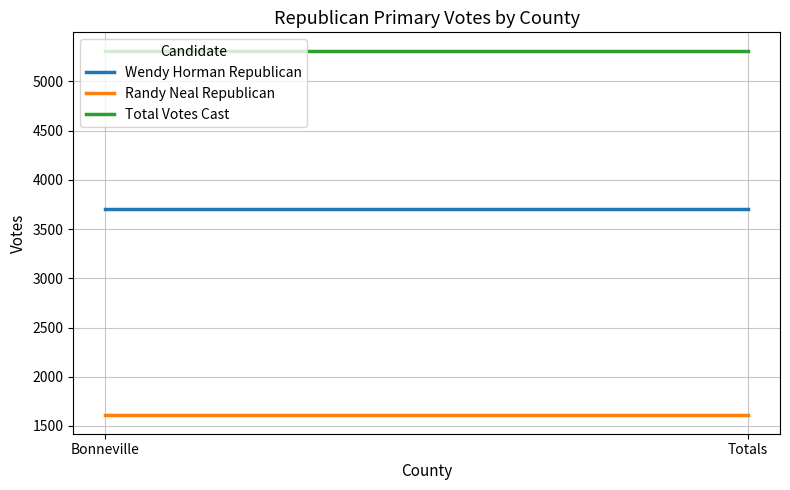

What is the average value of the Randy Neal Republican series?

1606